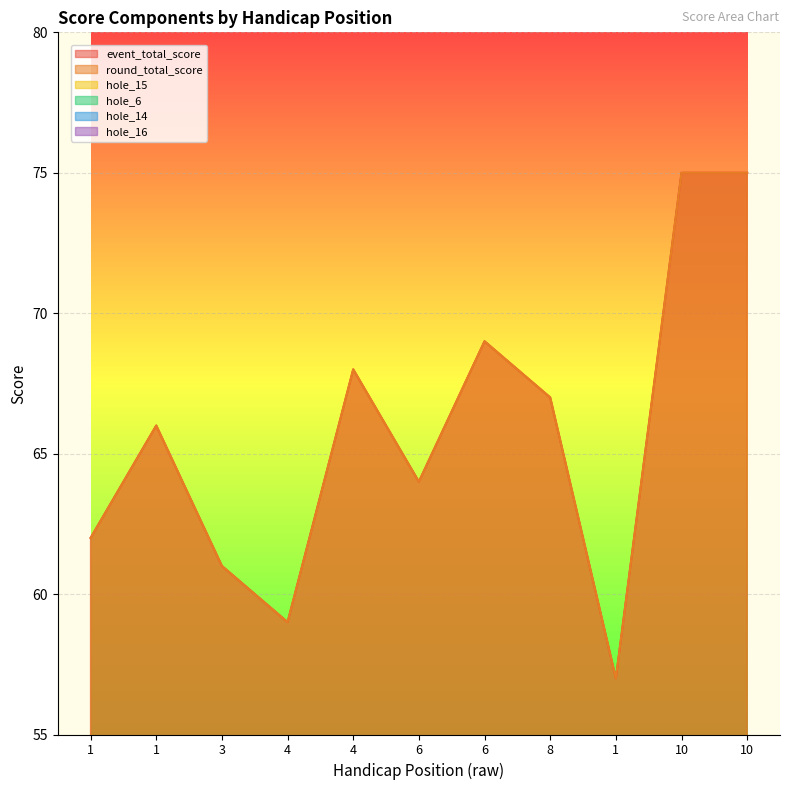

True or false: round_total_score and event_total_score intersect in this chart.

False